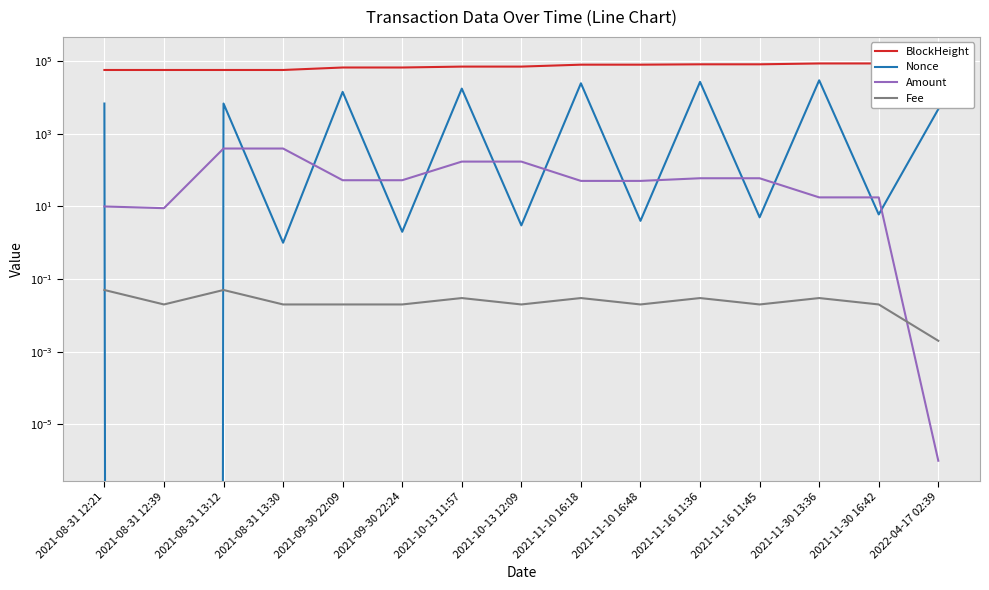

What is the spread (max minus min) of values at 2021-08-31 12:21?

56805.9